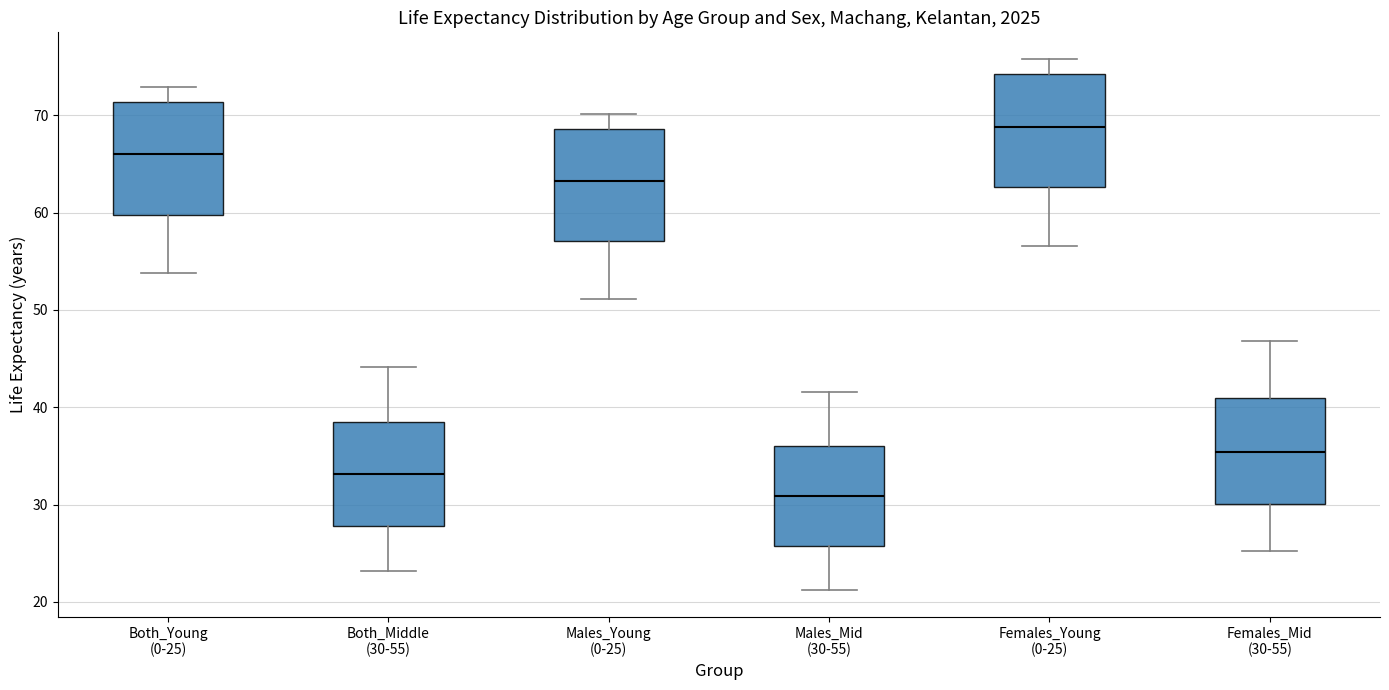

Where does the lower whisker of the box for Females_Young (0-25) end on the y-axis? The values are not printed on the chart, so give them approximately, as read against the axis.

57